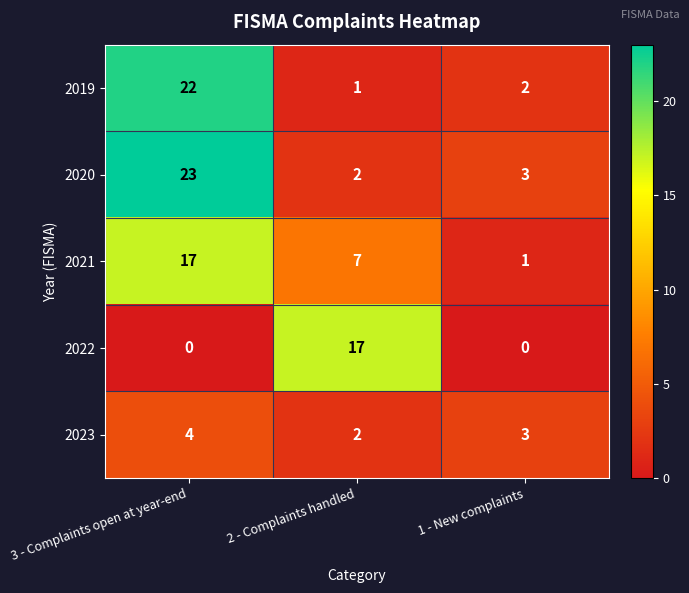

Which category has the highest value across all series?

3 - Complaints open at year-end